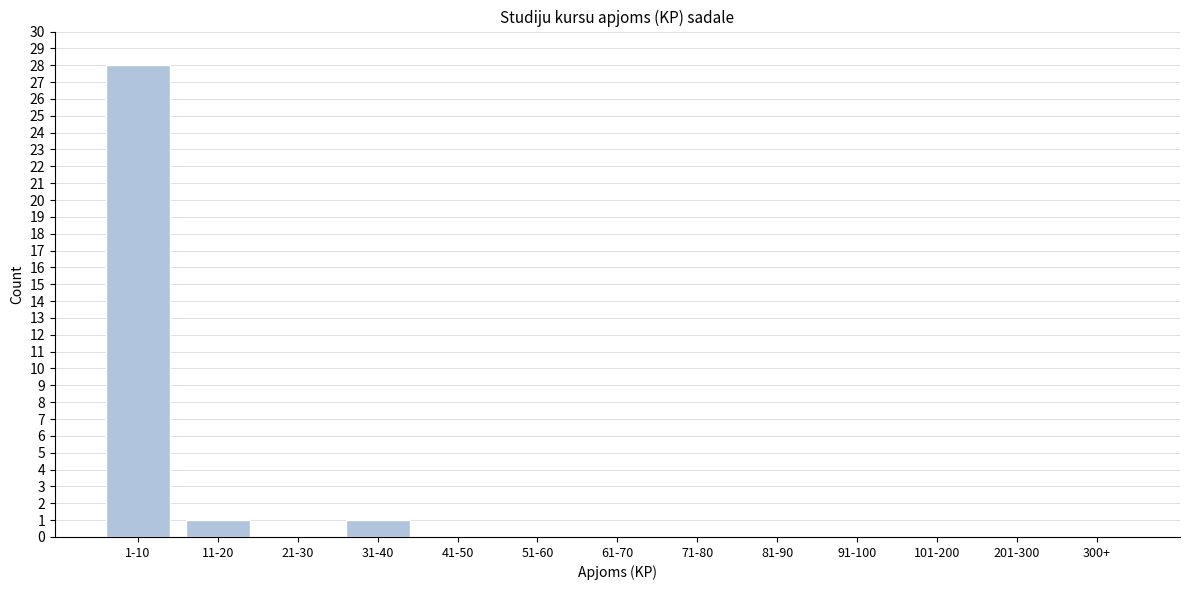

Reading right to left, transcribe all the data shown in this chart.

300+=0	201-300=0	101-200=0	91-100=0	81-90=0	71-80=0	61-70=0	51-60=0	41-50=0	31-40=1	21-30=0	11-20=1	1-10=28